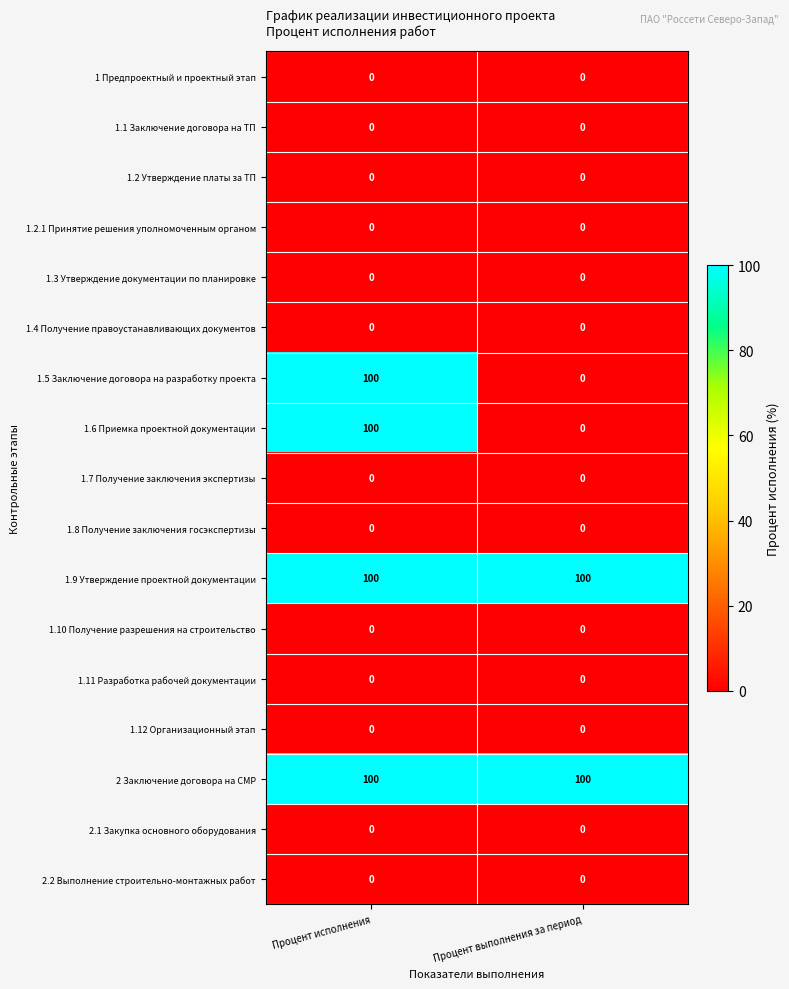

What is the maximum value shown in the chart?

100